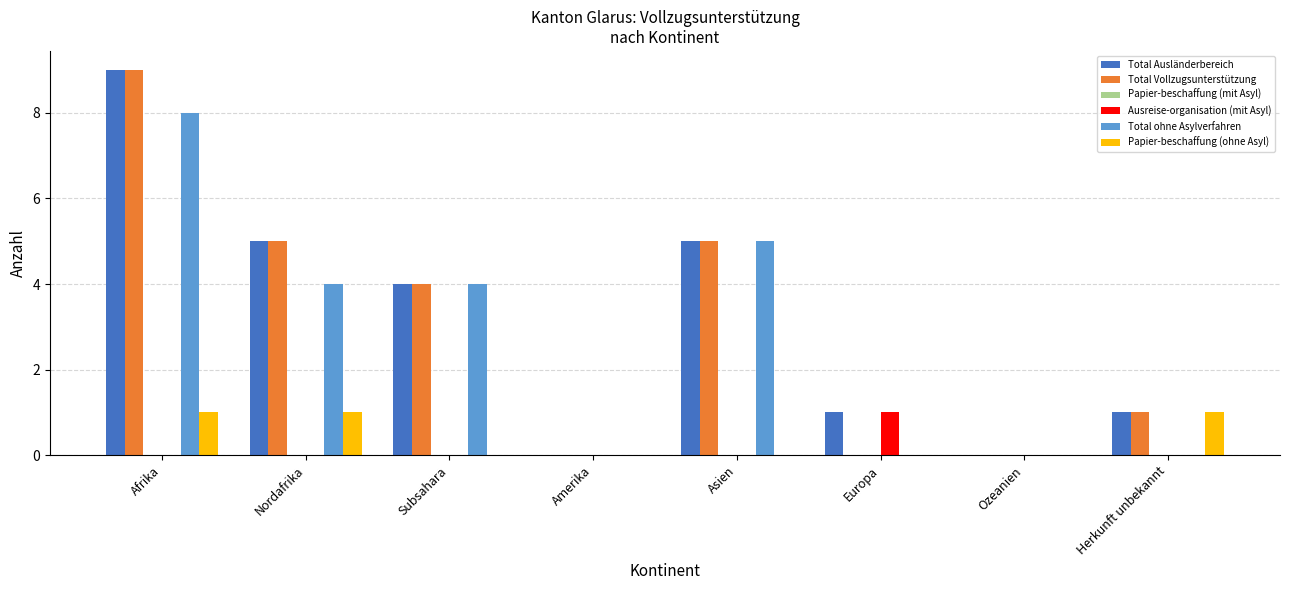

What is the maximum value shown in the chart?

9